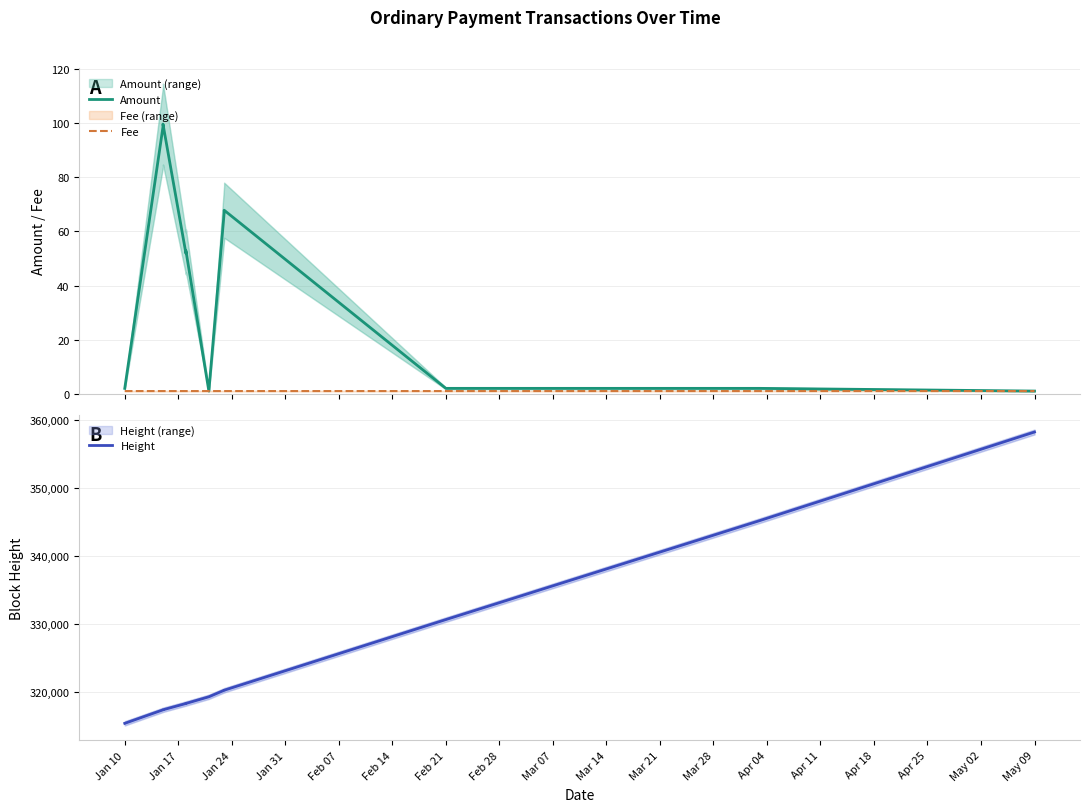

True or false: Fee and Height intersect in this chart.

False